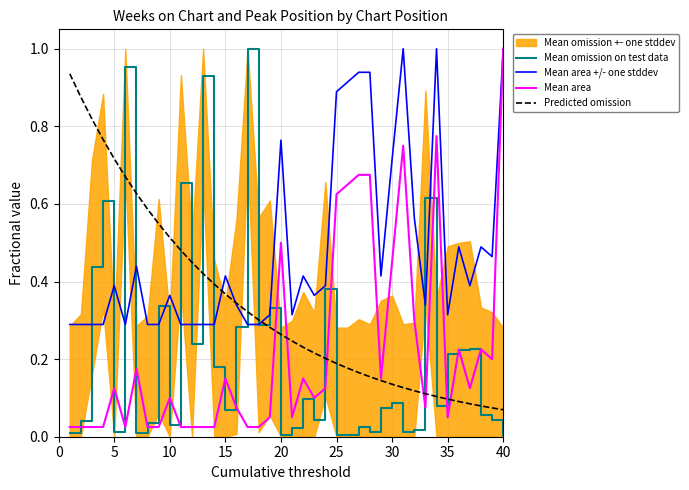

True or false: Predicted omission and Mean omission on test data cross at least once.

True